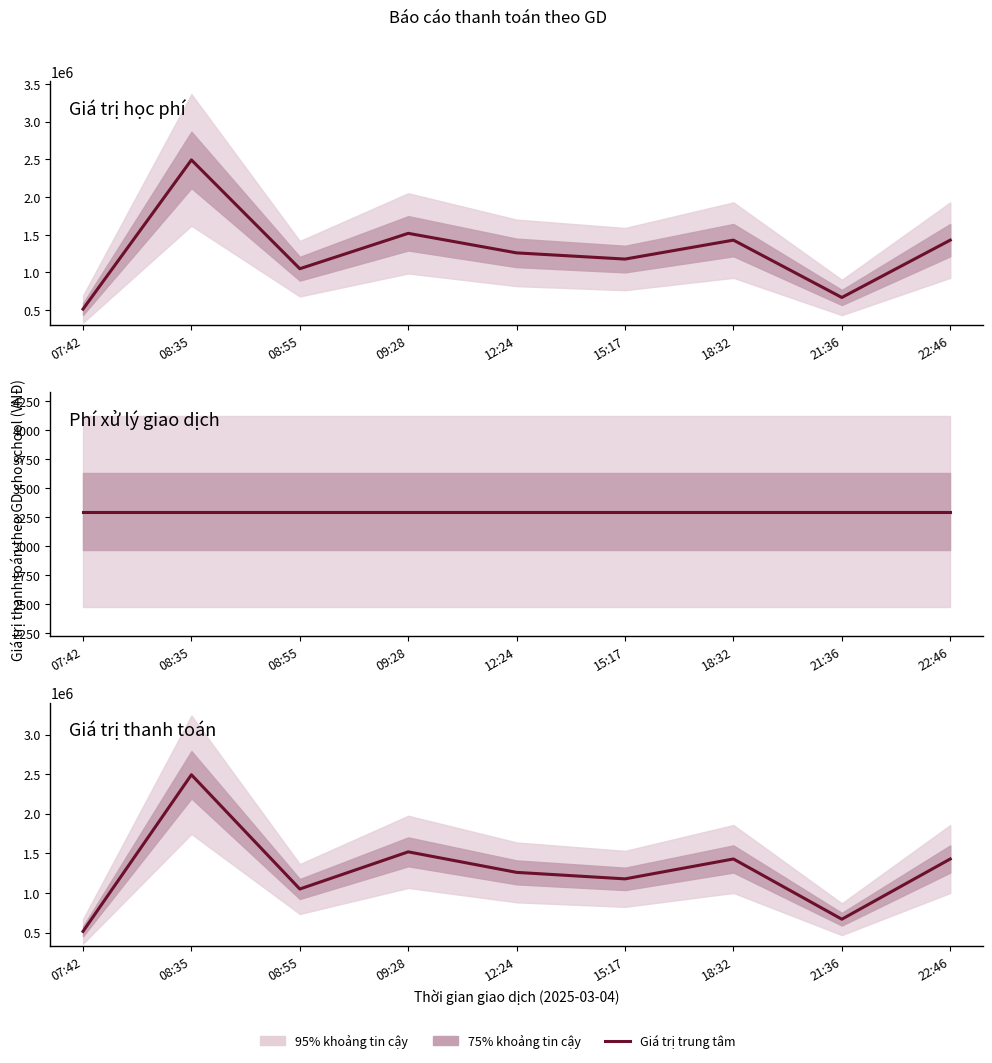

True or false: Giá trị học phí and Giá trị thanh toán intersect in this chart.

False